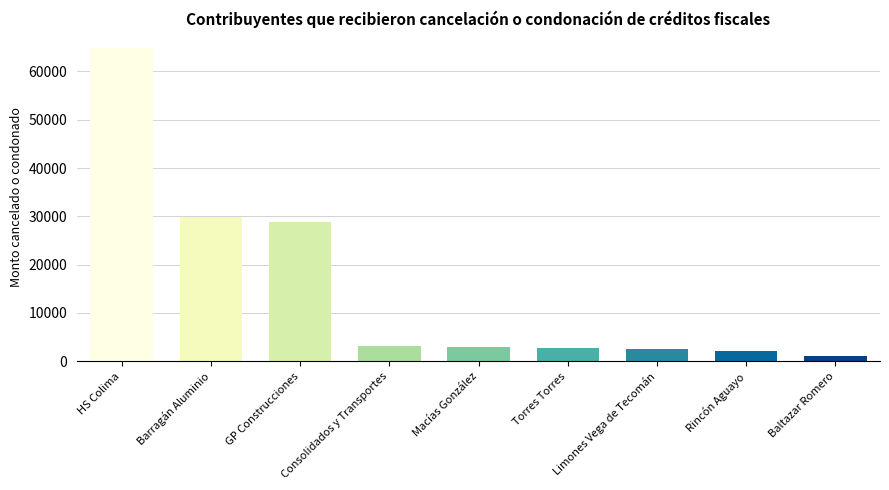

Which label corresponds to the largest value in the chart?

HS Colima